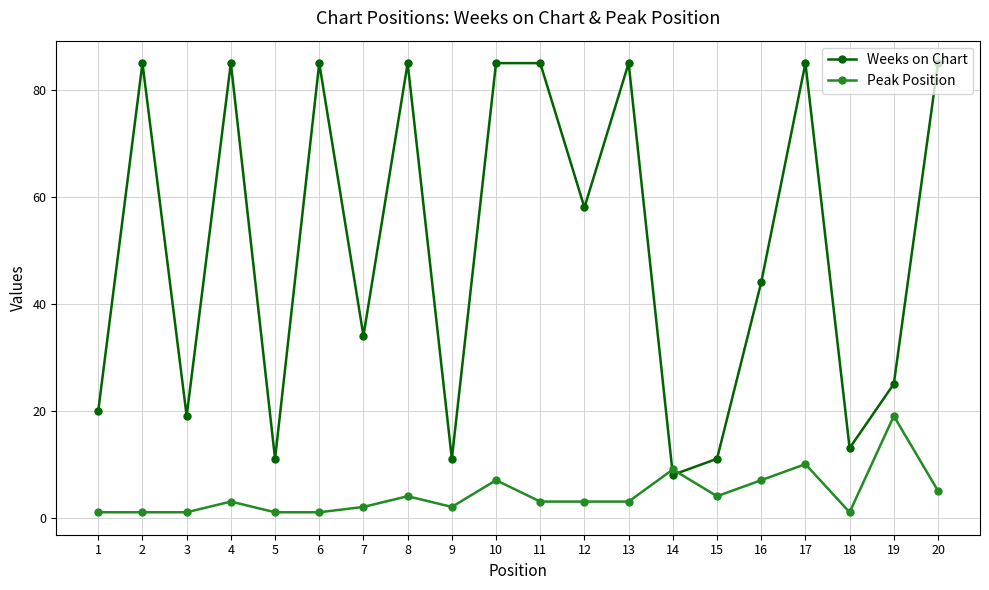

How many values in the Weeks on Chart series are below 58?

10